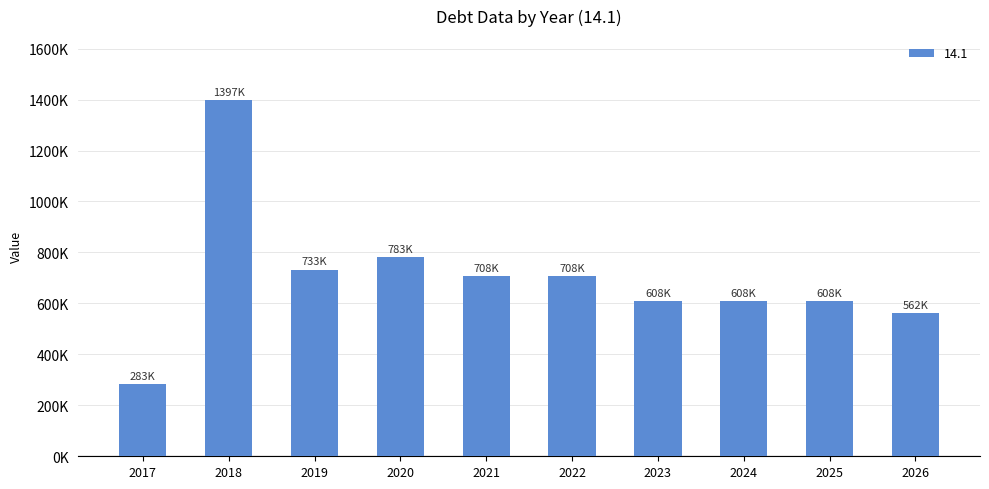

Are the bars horizontal?

No